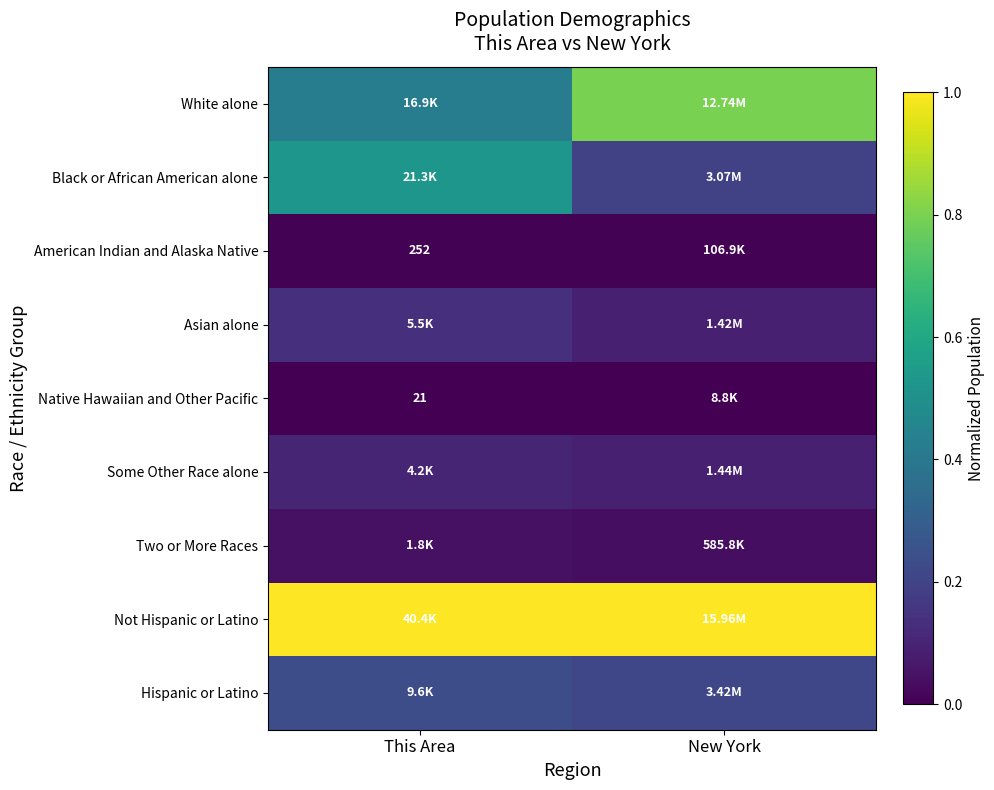

Rank the series by their maximum value, from lowest to highest.

Native Hawaiian and Other Pacific, American Indian and Alaska Native, Two or More Races, Some Other Race alone, Asian alone, Hispanic or Latino, Black or African American alone, White alone, Not Hispanic or Latino